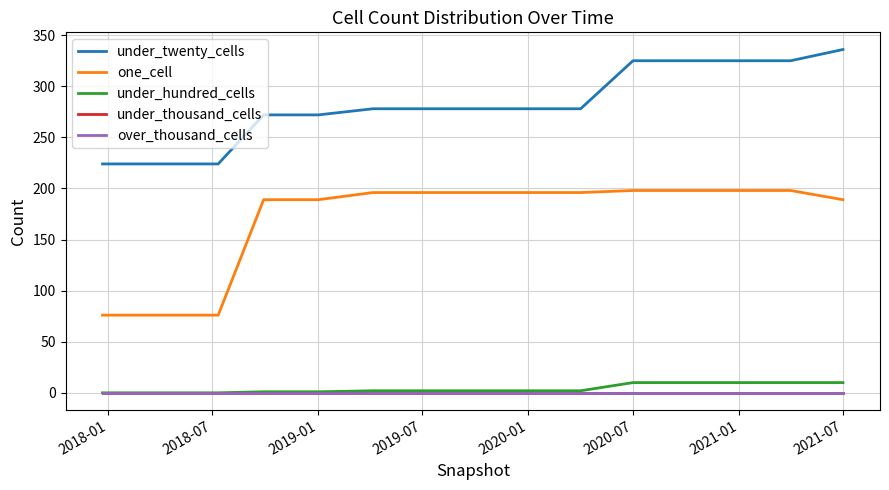

Does the chart have visible grid lines?

Yes